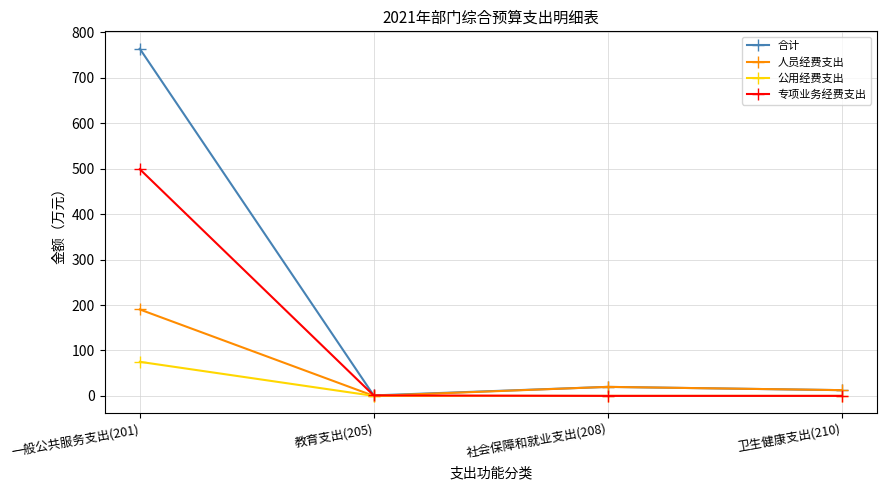

Is this an area chart (filled region under the line)?

No